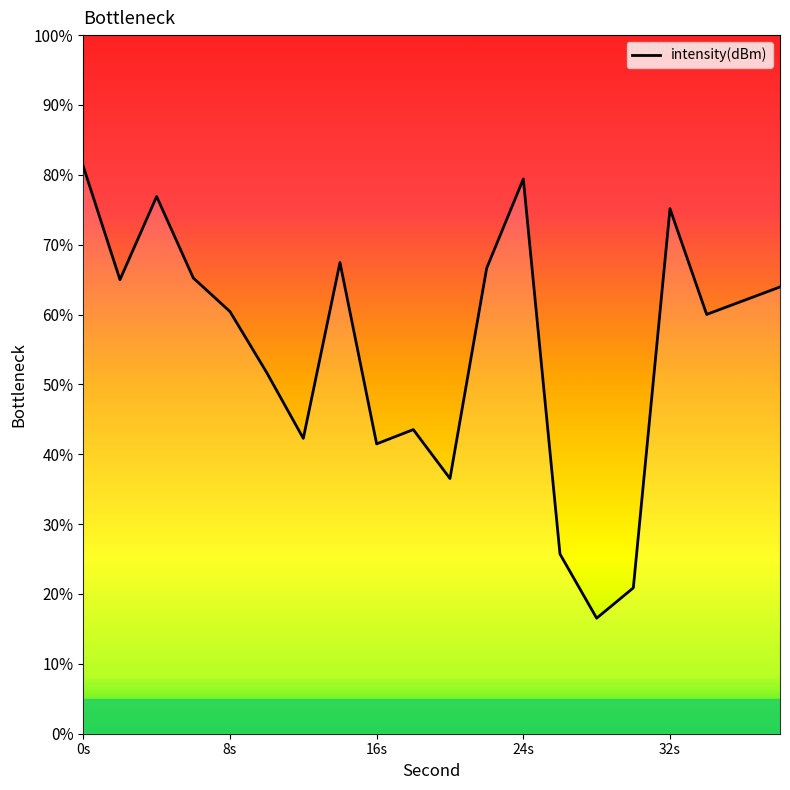

What is the greatest value displayed?

81.2